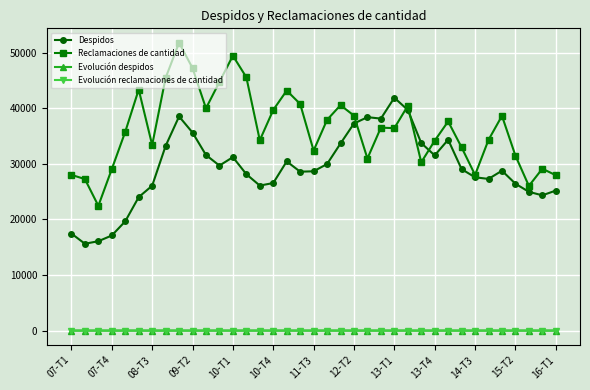

True or false: Reclamaciones de cantidad and Evolución reclamaciones de cantidad cross at least once.

False